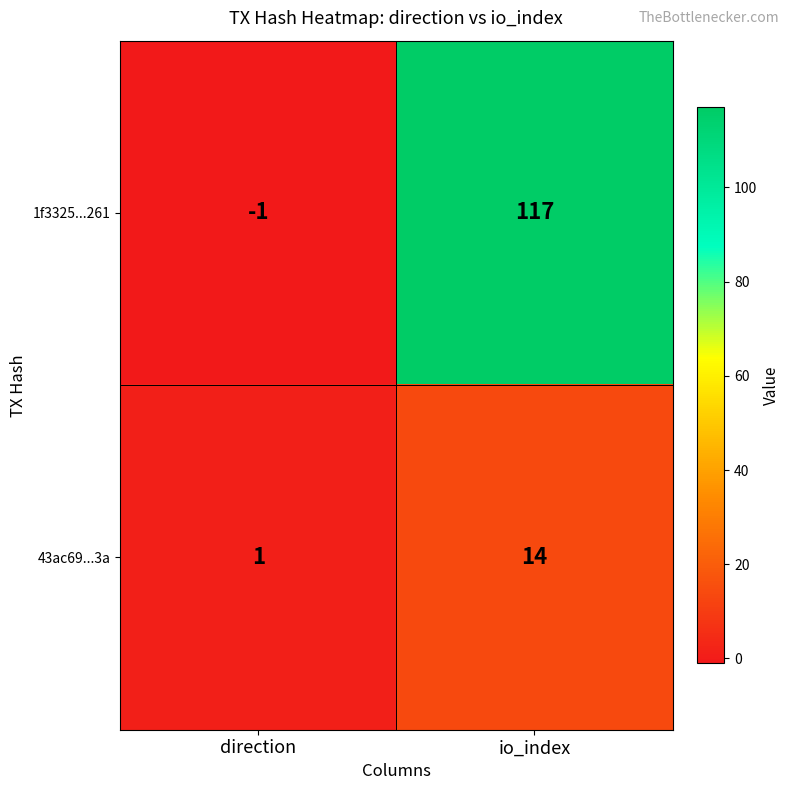

The 1f3325...261 series shows -1 at direction. True or false?

True